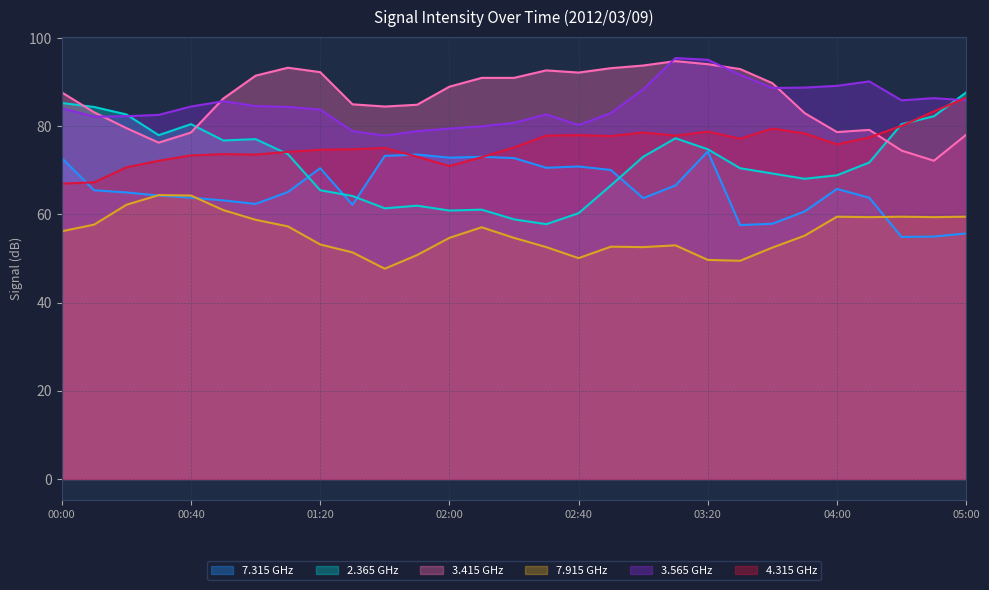

How many values in the   3.415 series exceed 87?

15